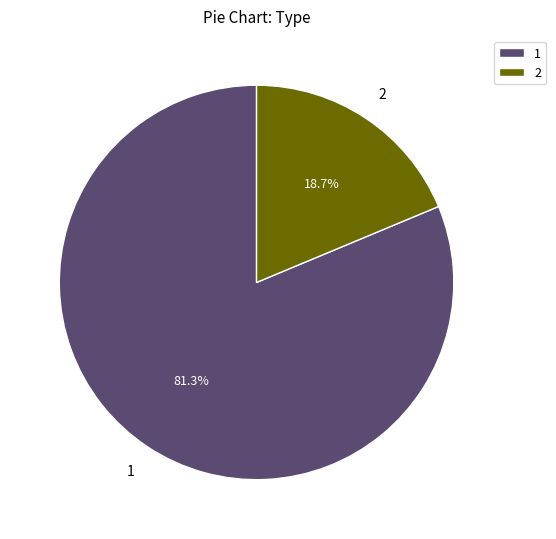

How many segments does this pie chart have?

2